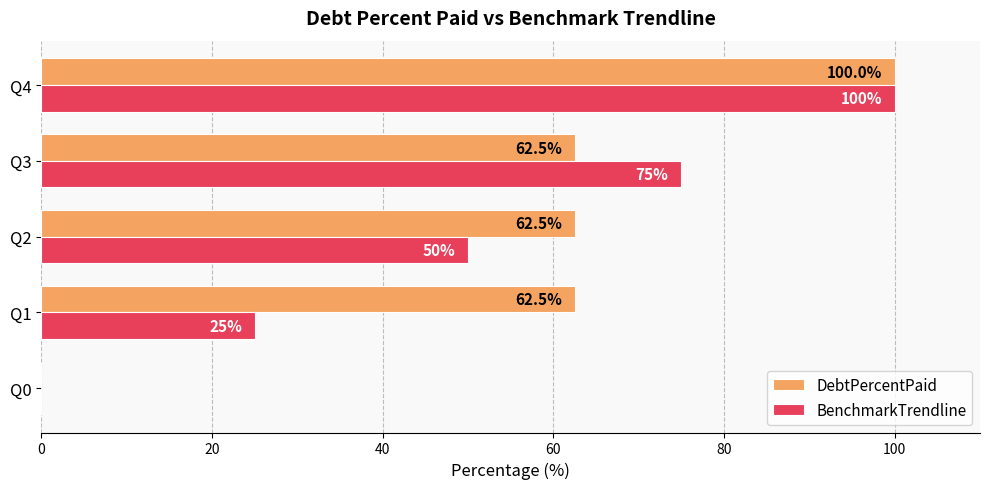

Which category has the highest value across all series?

Q4